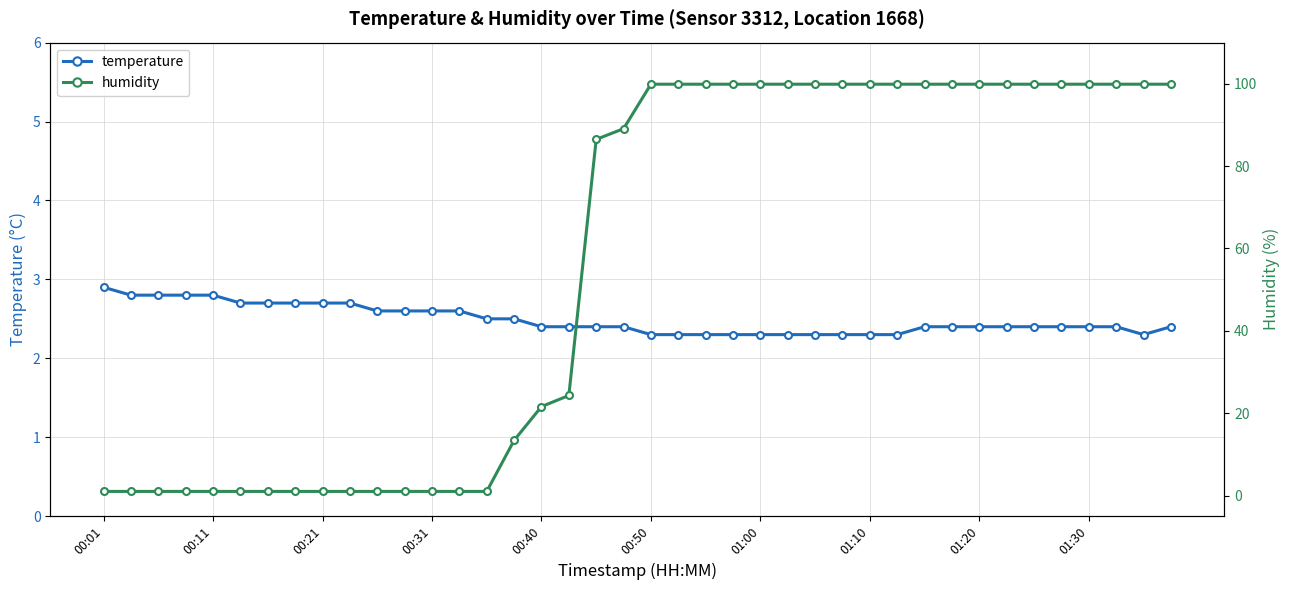

The value of humidity at 15 is 17.6. True or false?

False